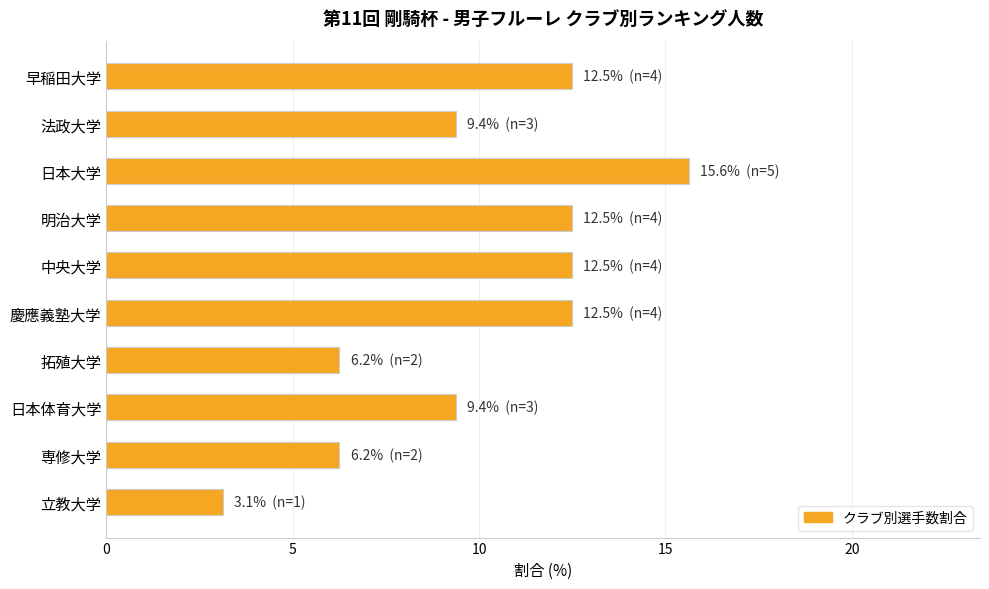

What is the greatest value displayed?

15.6